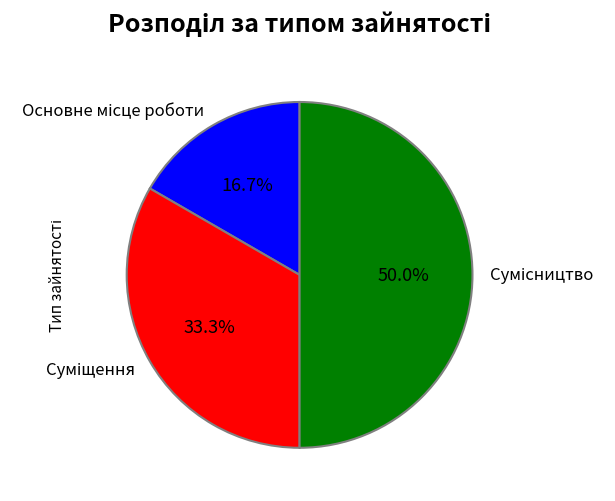

Which category has the smallest portion of the pie?

Основне місце роботи